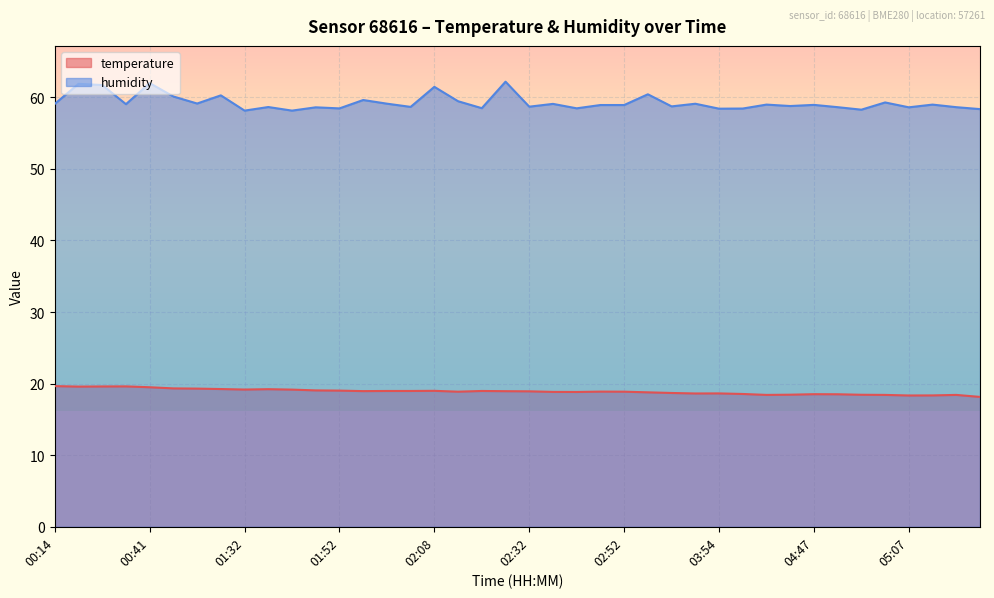

How many series are shown in this chart?

2